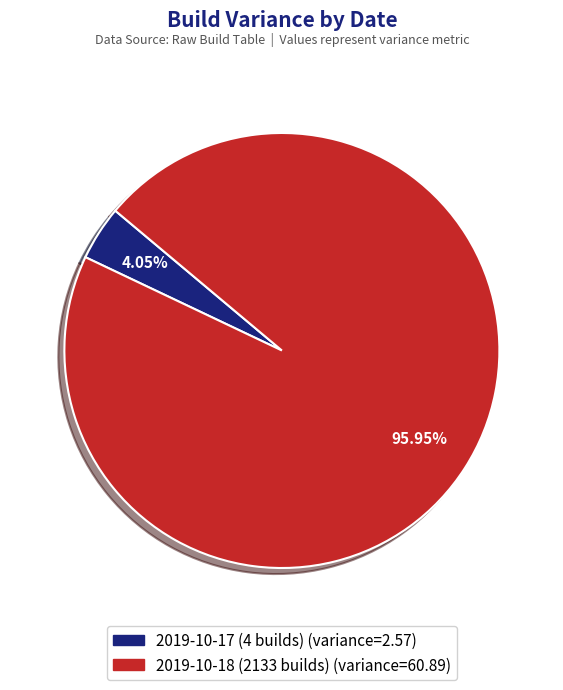

Is the sum of 2019-10-18 (2133 builds) and 2019-10-17 (4 builds) greater than half?

Yes